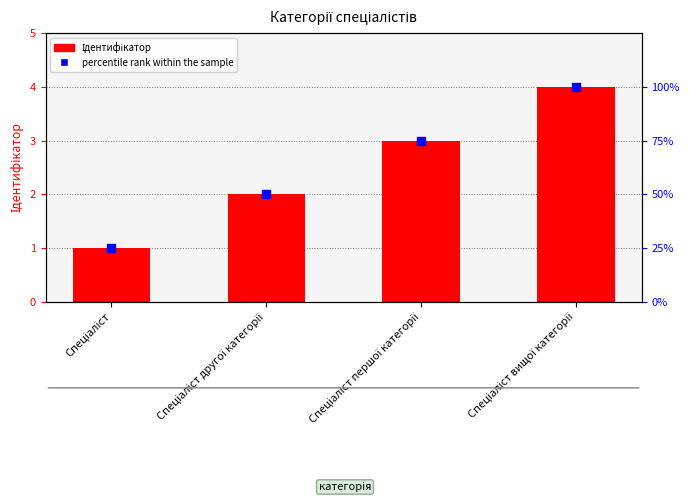

At which category is the sum across all series the highest?

Спеціаліст вищої категорії